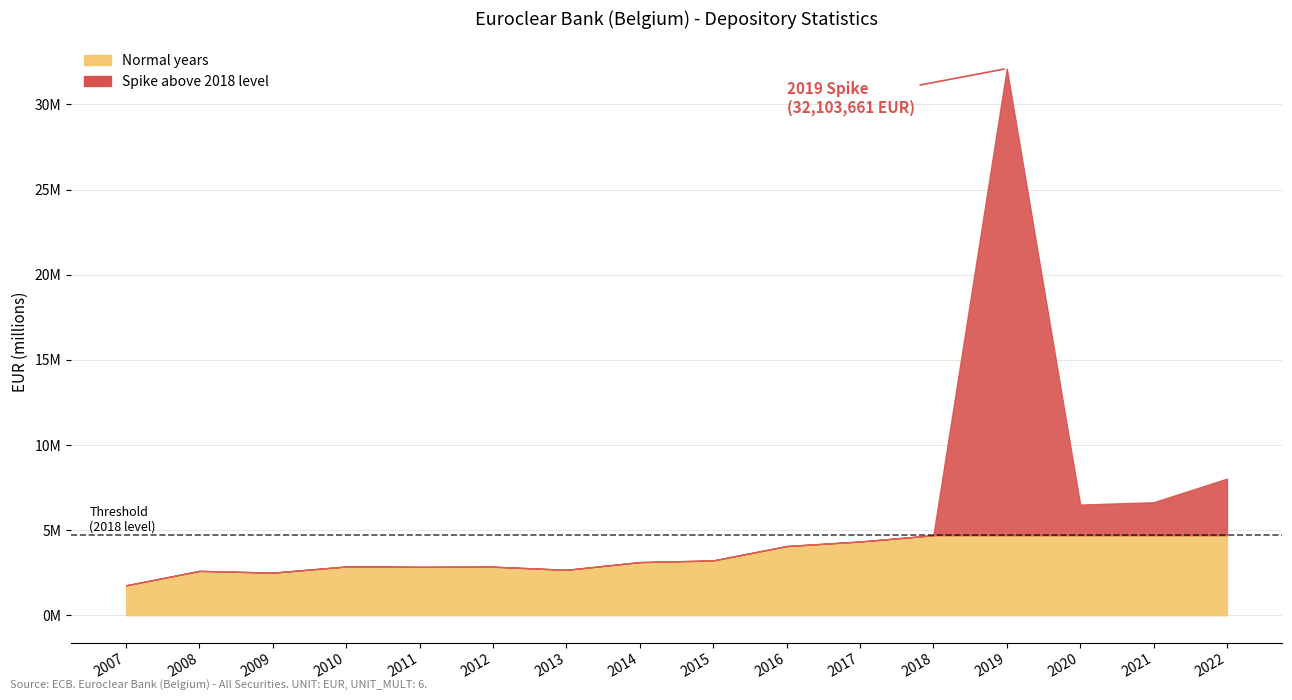

What is the smallest value displayed?

1754764